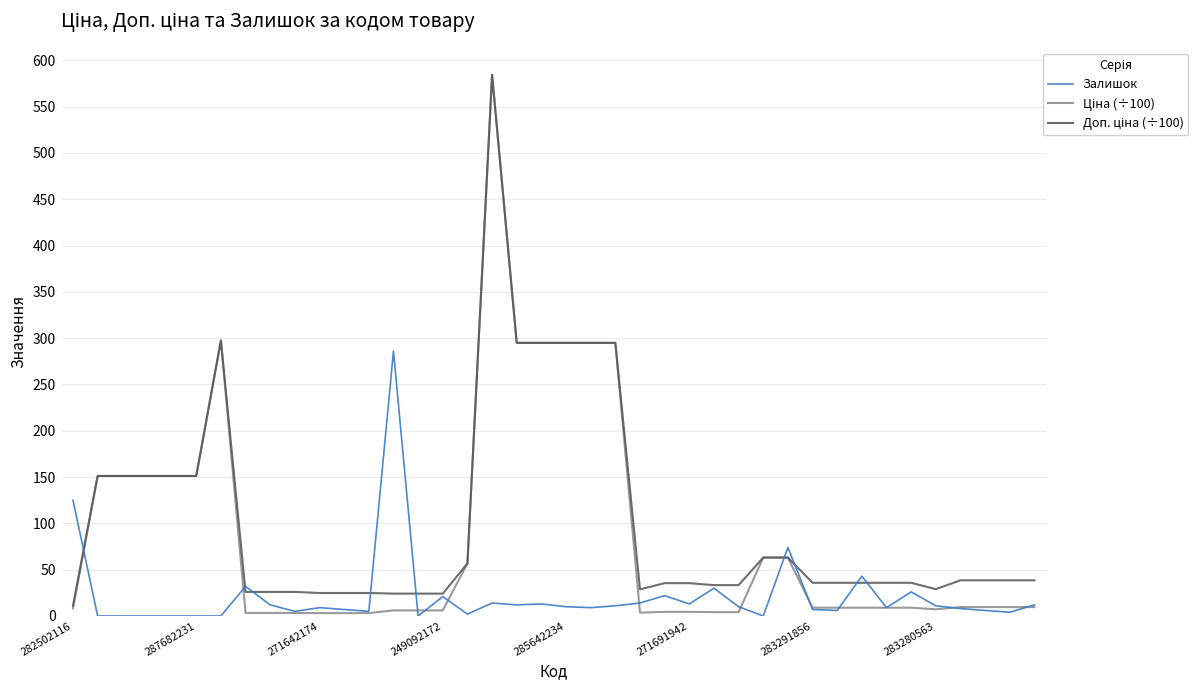

What is the maximum value shown in the chart?

584.3